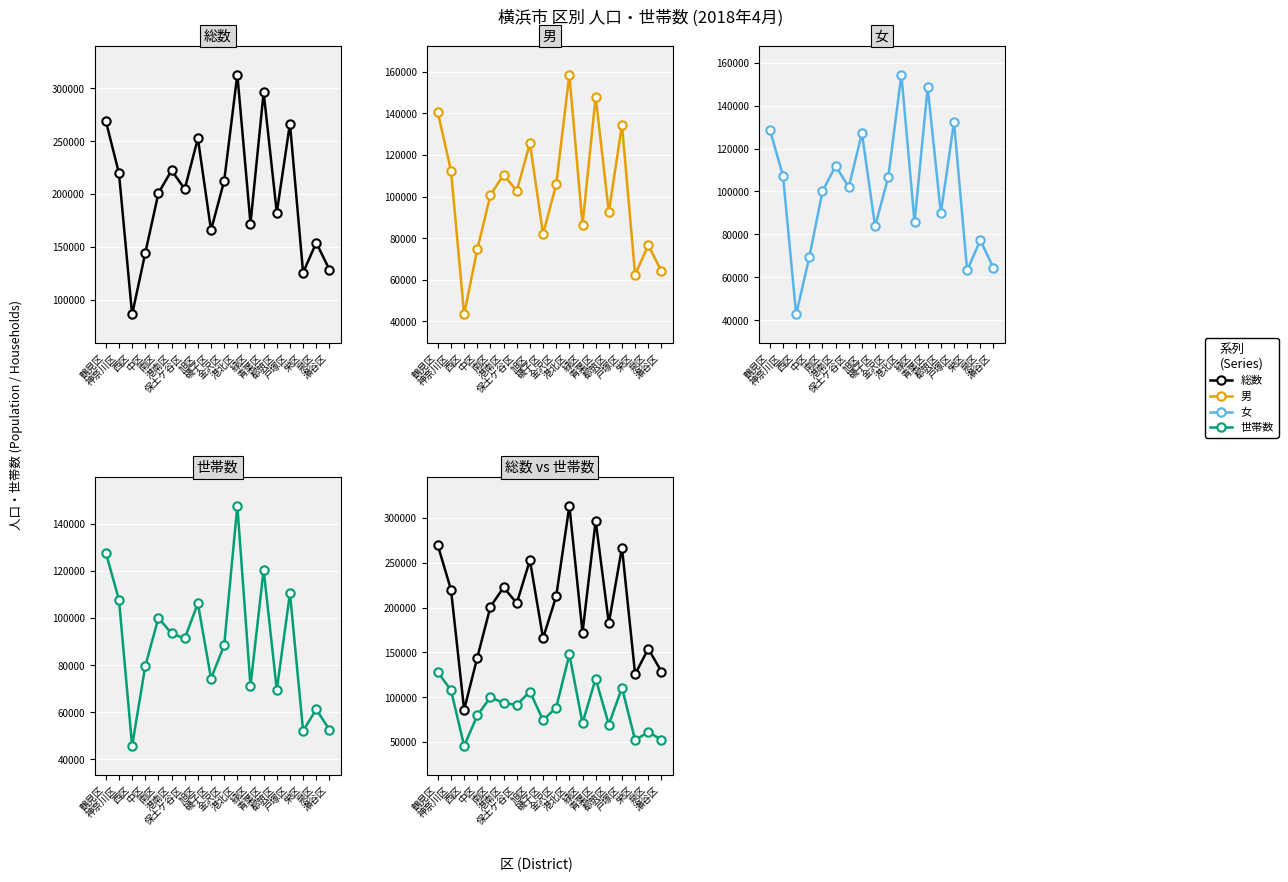

True or false: 世帯数 and 女 intersect in this chart.

True